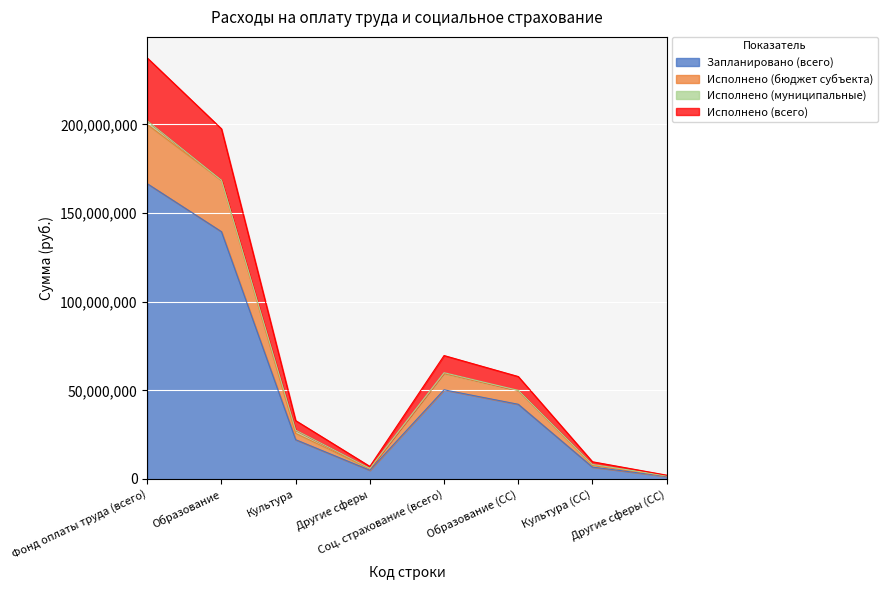

What is the maximum value for Запланировано (всего)?

166556348.0